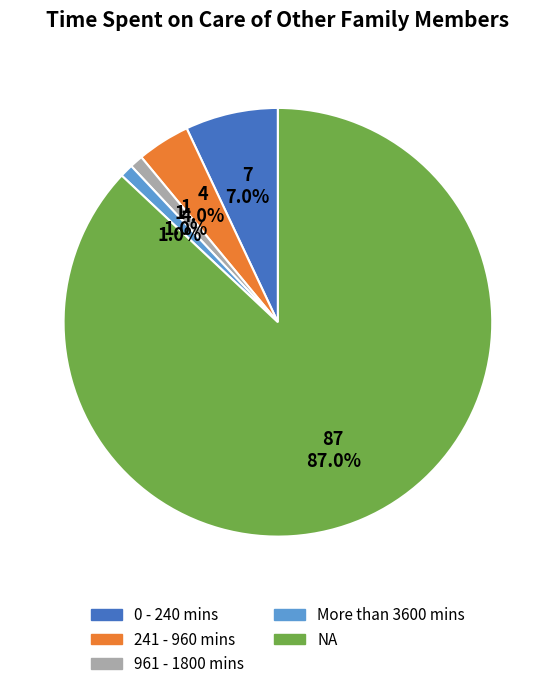

Is there any slice that represents more than half of the pie?

Yes